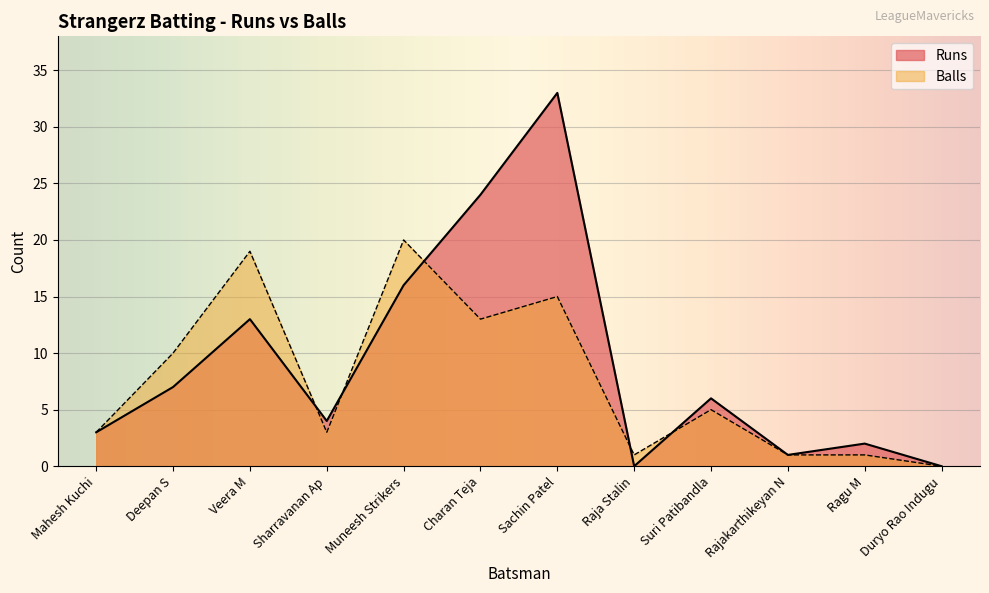

Reading left to right, what are all the values shown in this chart?

Runs: Mahesh Kuchi=3	Deepan S=7	Veera M=13	Sharravanan Ap=4	Muneesh Strikers=16	Charan Teja=24	Sachin Patel=33	Raja Stalin=0	Suri Patibandla=6	Rajakarthikeyan N=1	Ragu M=2	Duryo Rao Indugu=0
Balls: Mahesh Kuchi=3	Deepan S=10	Veera M=19	Sharravanan Ap=3	Muneesh Strikers=20	Charan Teja=13	Sachin Patel=15	Raja Stalin=1	Suri Patibandla=5	Rajakarthikeyan N=1	Ragu M=1	Duryo Rao Indugu=0